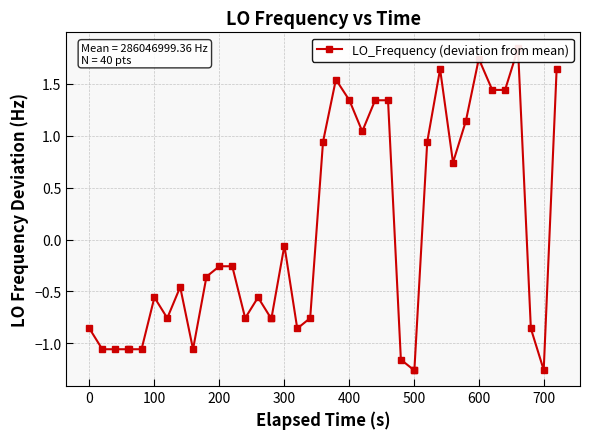

How many interior local peaks (higher than both neighbors) does the data have?

8